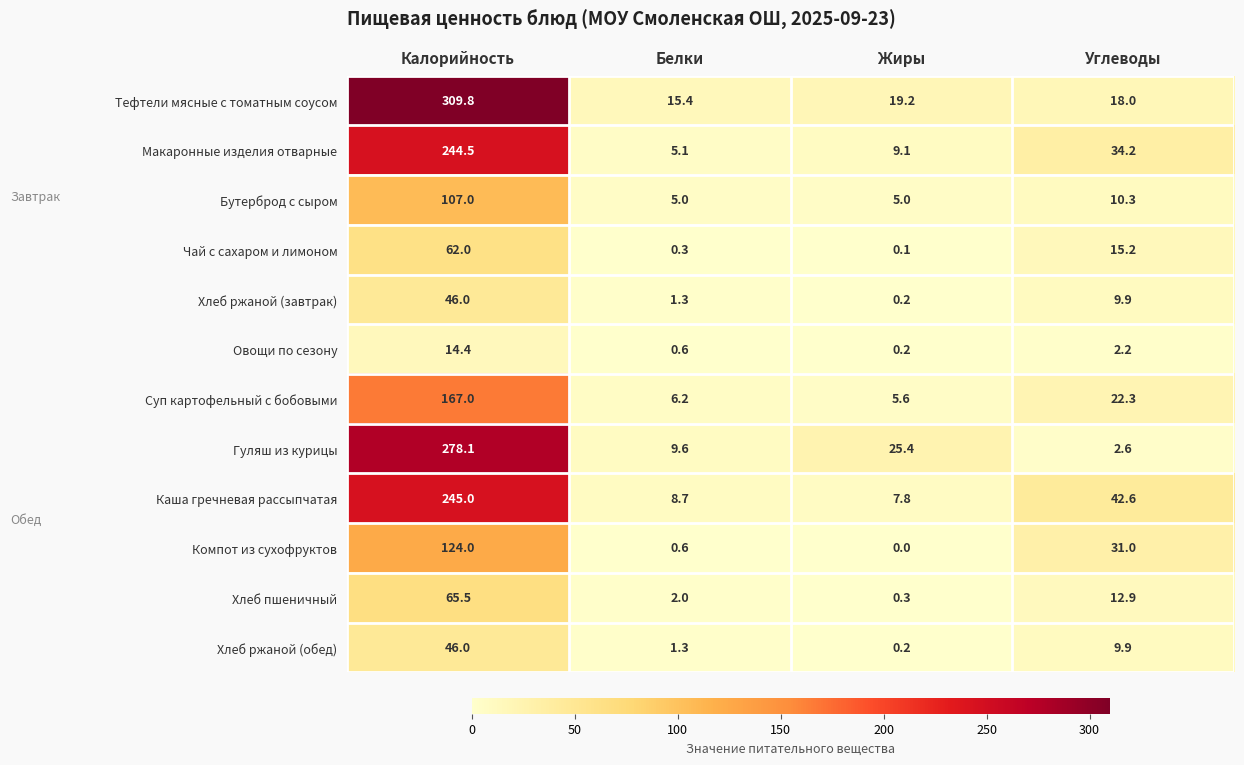

Read the Компот из сухофруктов value at Углеводы.

31.0